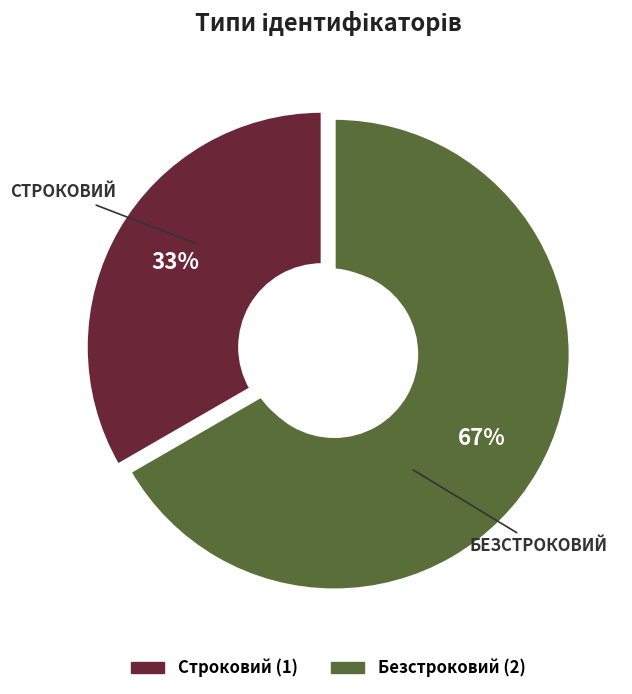

To the nearest percent, what is the combined percentage of Безстроковий and Строковий?

100%